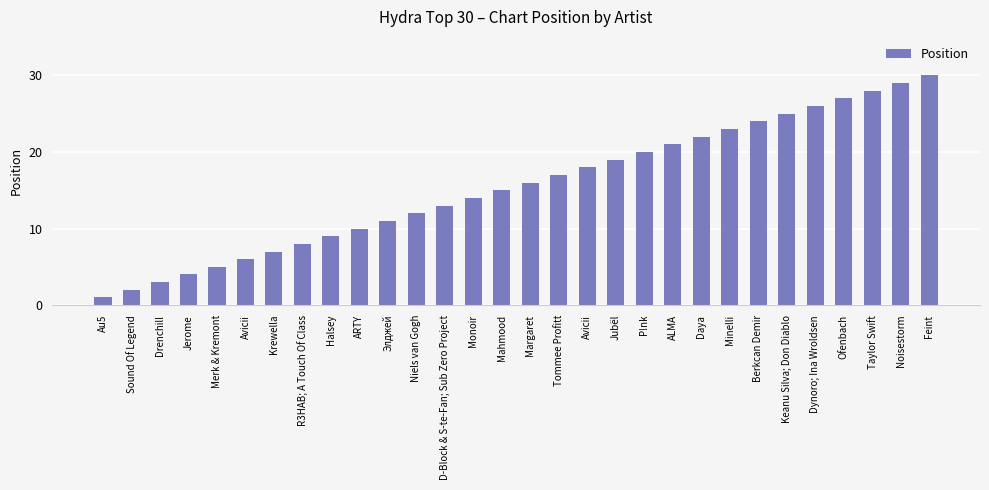

What is the label of the 24th bar from the right?

Krewella